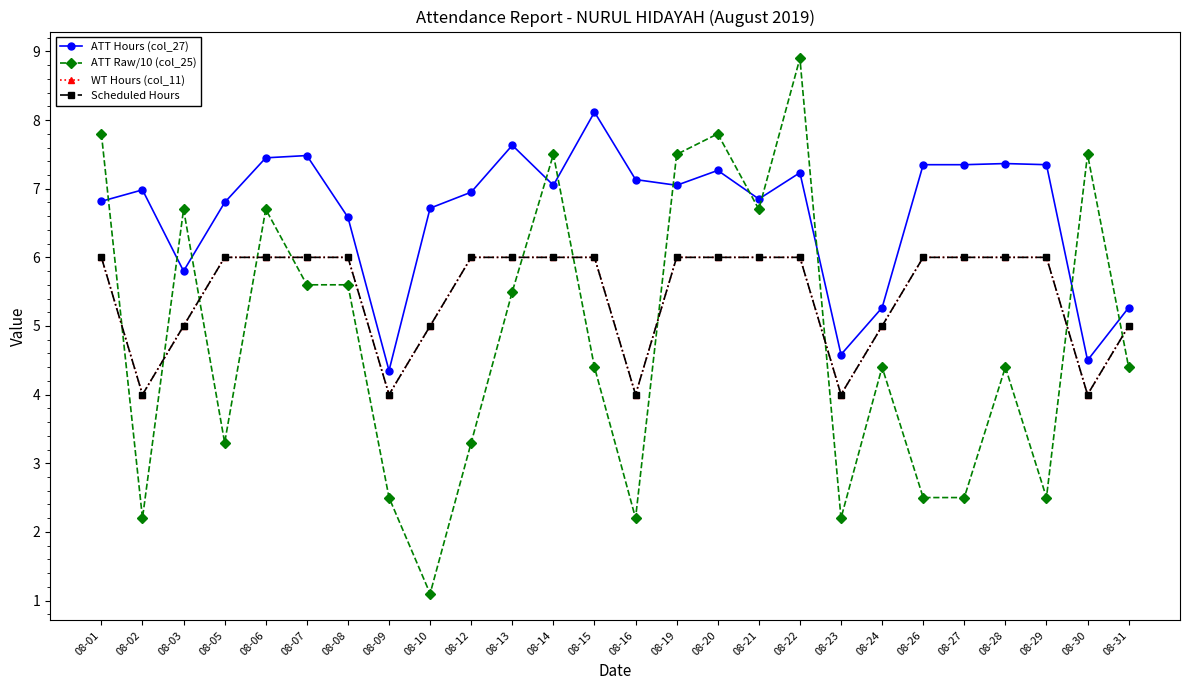

The Scheduled Hours series shows 6.0 at 08-26. True or false?

True